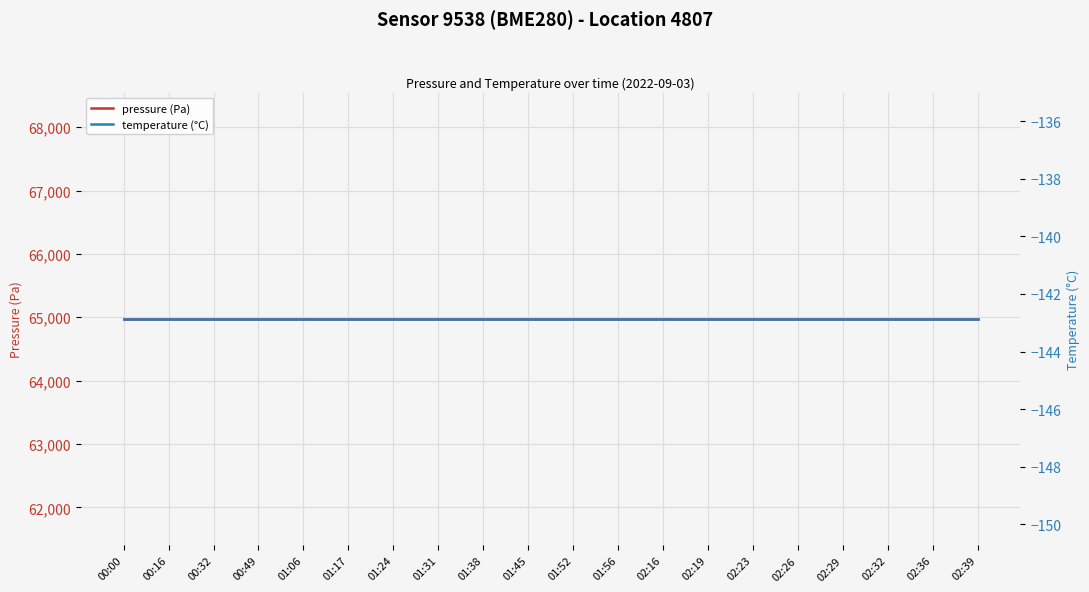

How many lines are shown in the chart?

2